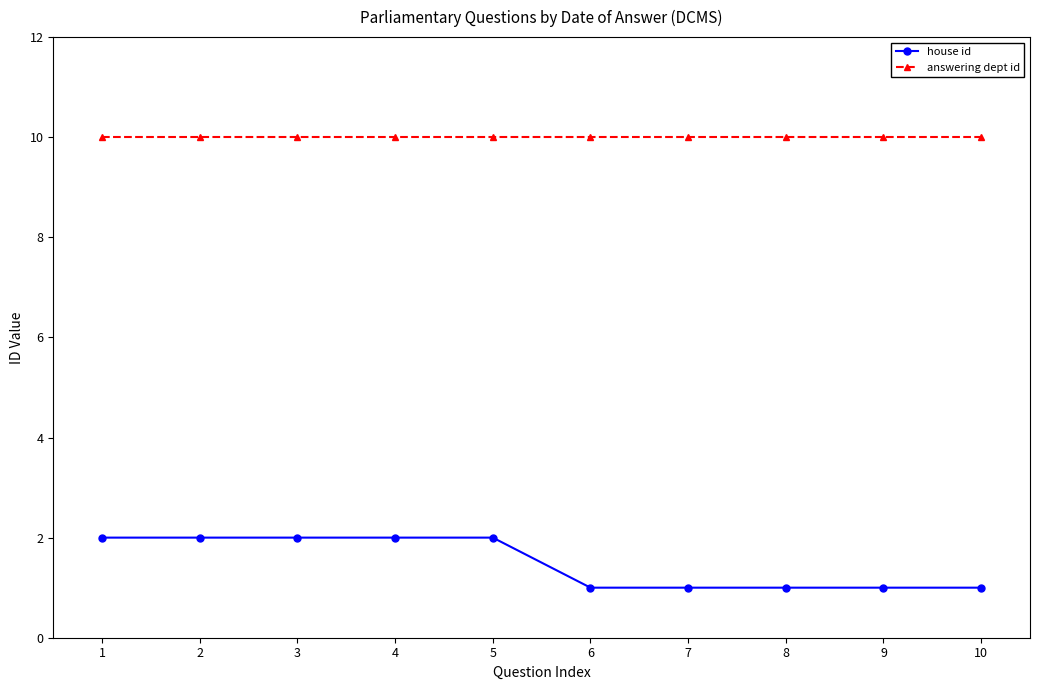

True or false: house id and answering dept id cross at least once.

False